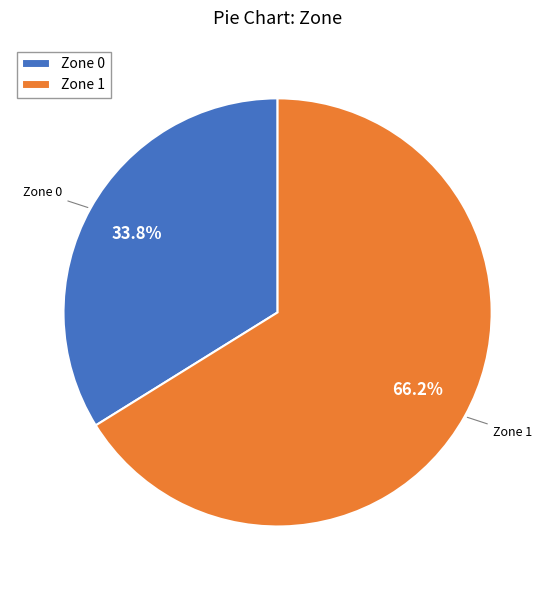

Which has a higher value, Zone 0 or Zone 1?

Zone 1